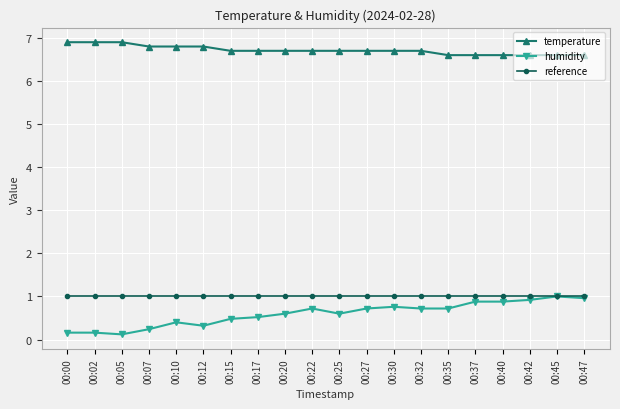

At 00:10, list the series in order from largest to smallest.

temperature, reference, humidity